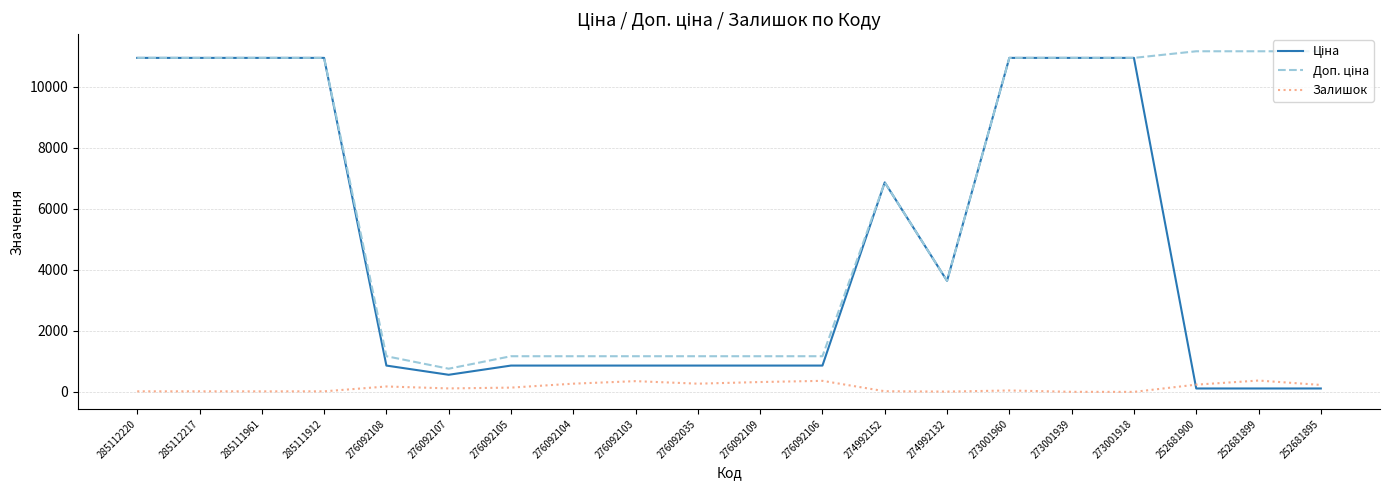

Is it true that Залишок equals 177.0 at 276092108?

True